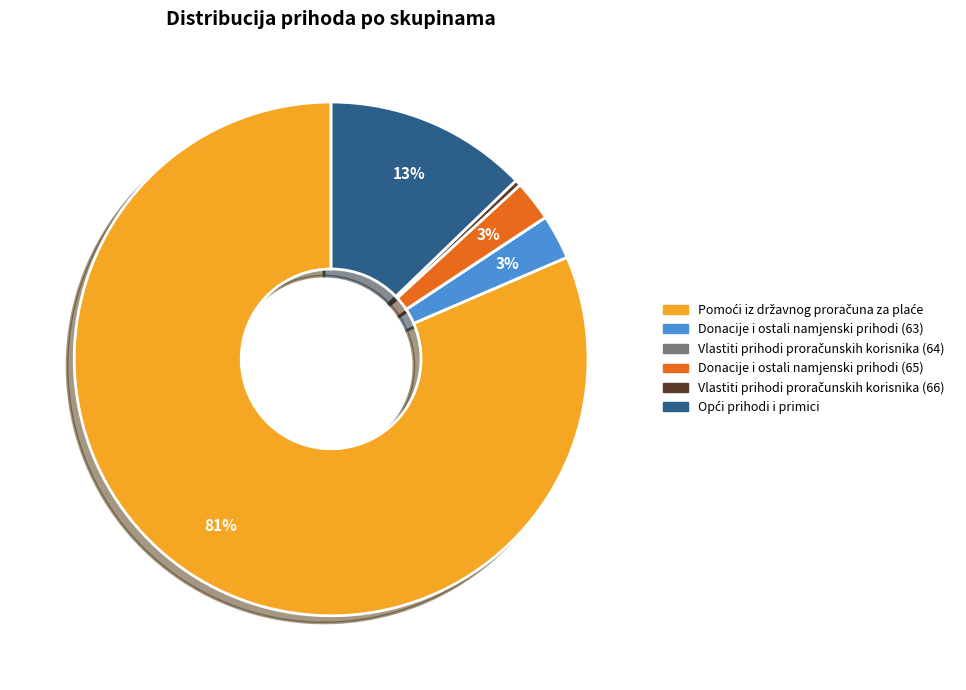

Is it true that Donacije i ostali namjenski prihodi (63) is 3% of the pie?

True